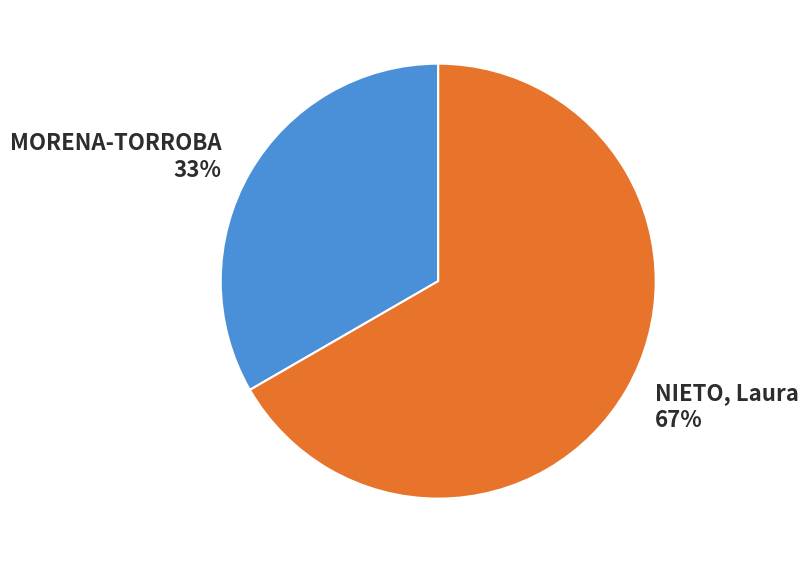

Which has a higher value, MORENA-TORROBA or NIETO, Laura?

NIETO, Laura